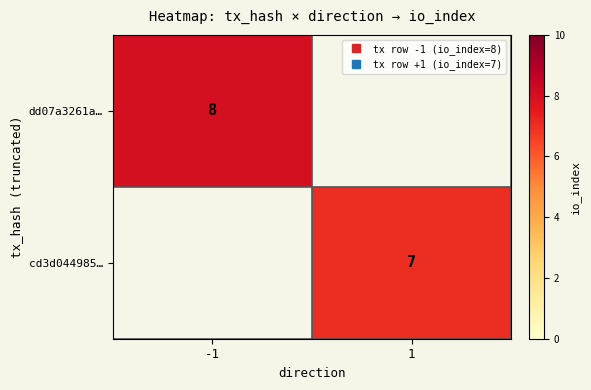

What is the total value across all series at -1?

8